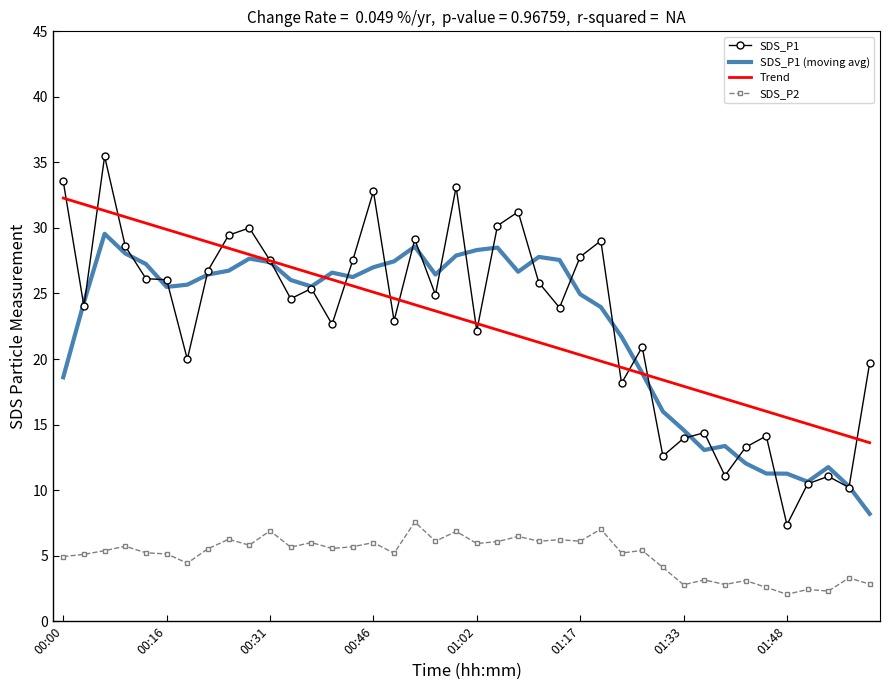

List the series in order of their peak value, lowest first.

SDS_P2, SDS_P1 (moving avg), Trend, SDS_P1